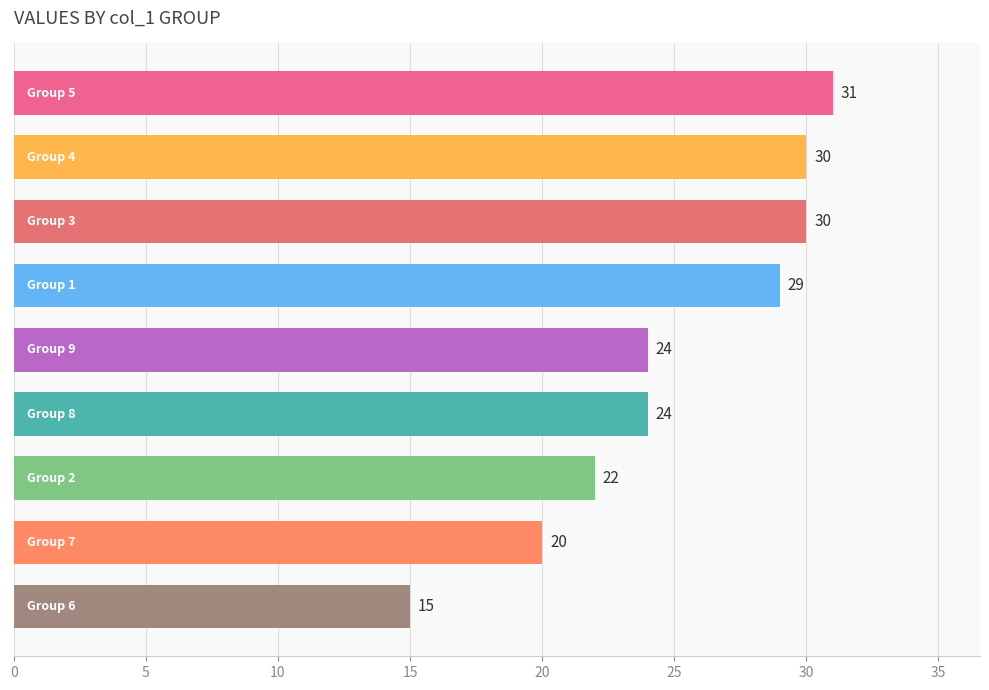

Reading top to bottom, extract all data points from this chart.

31	30	30	29	24	24	22	20	15